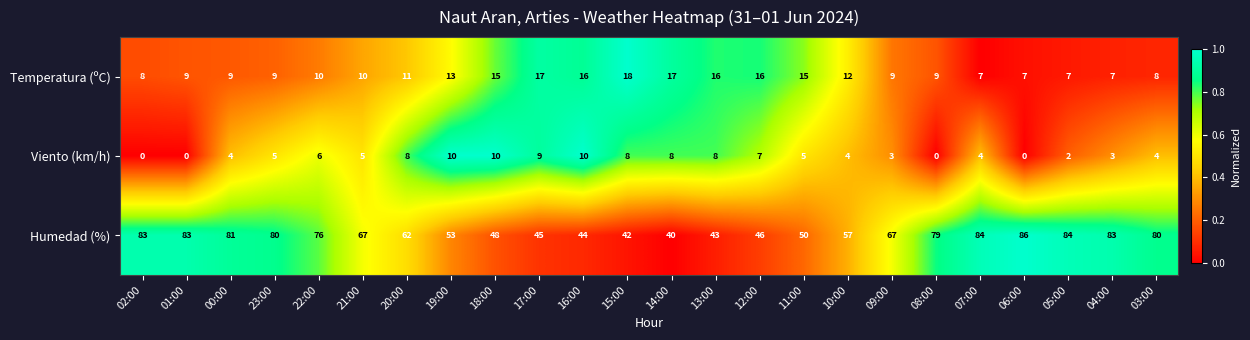

Which series has the widest spread of values?

Humedad (%)